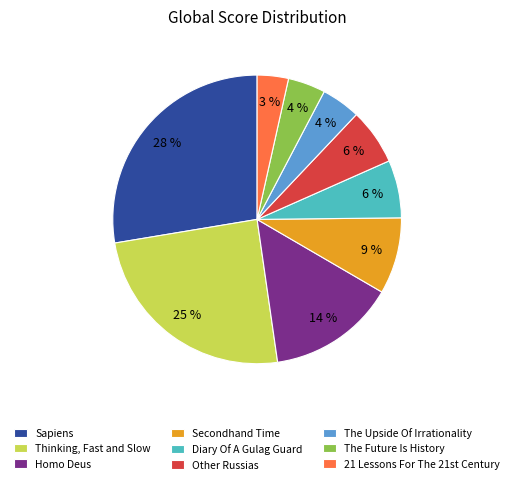

Which category has the biggest portion of the pie?

Sapiens